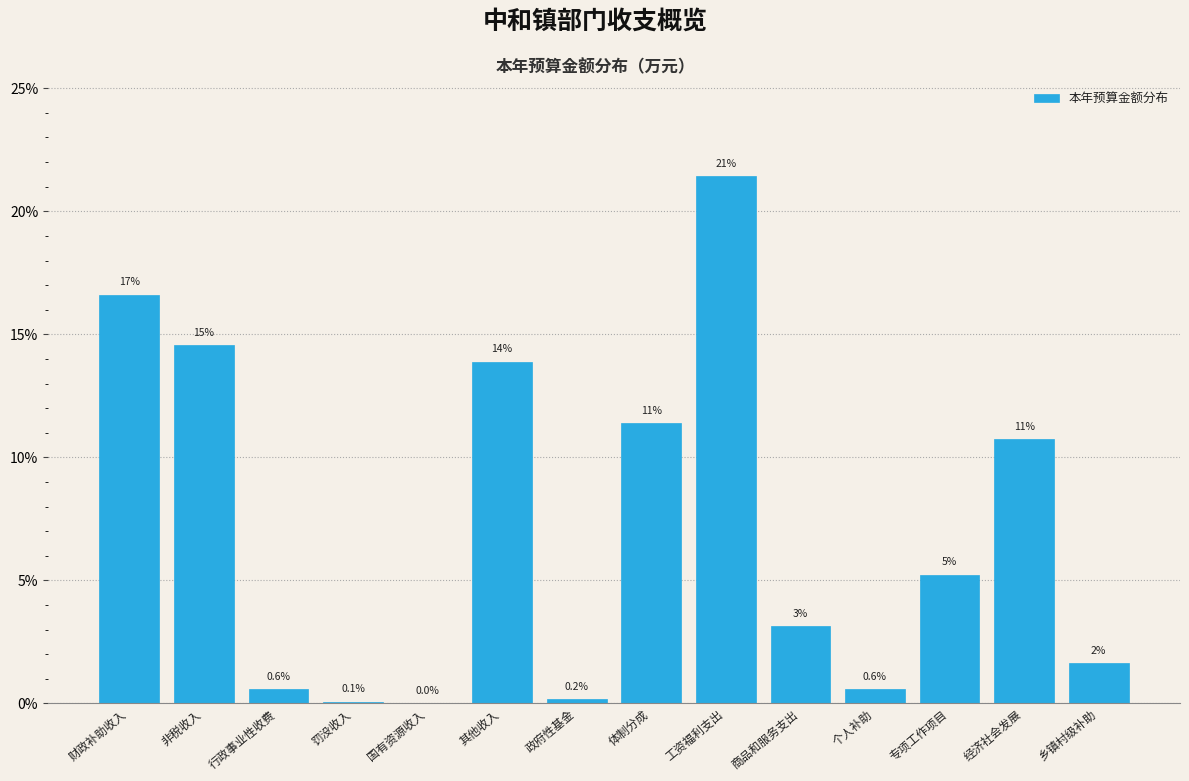

Are the bars horizontal?

No